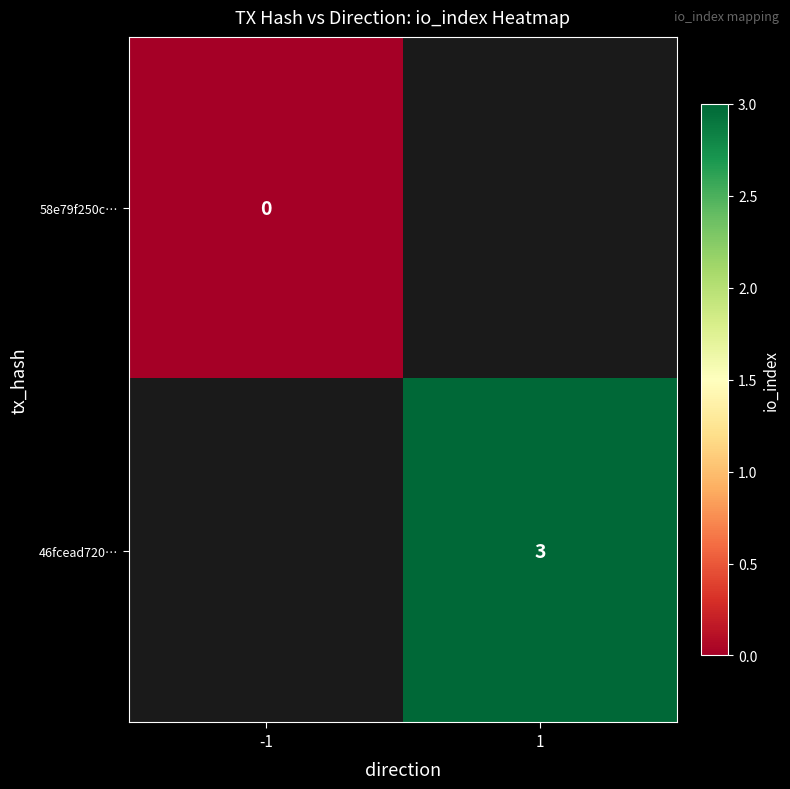

The 46fcead720… series shows 4 at 1. True or false?

False